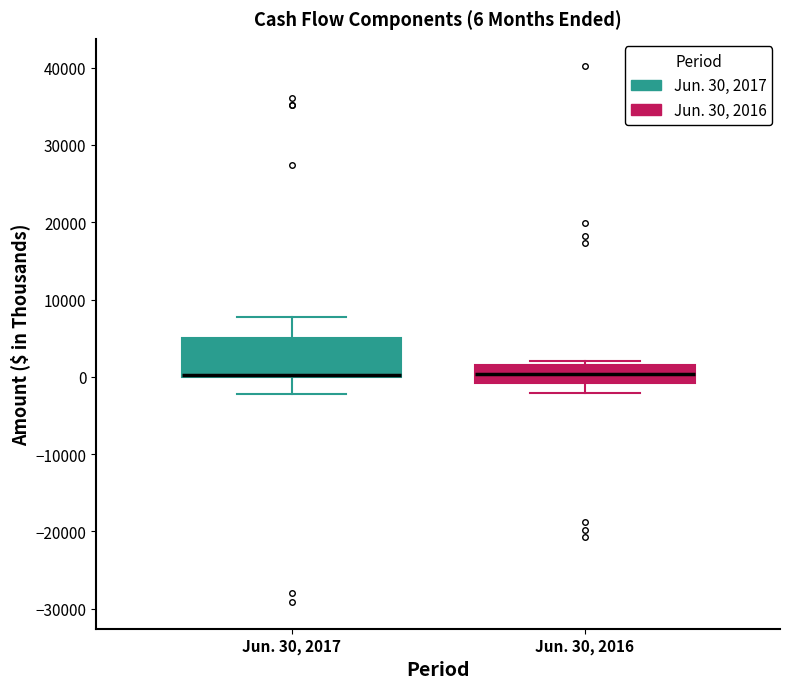

Which box is the tallest, from its lower edge to its upper edge?

Jun. 30, 2017